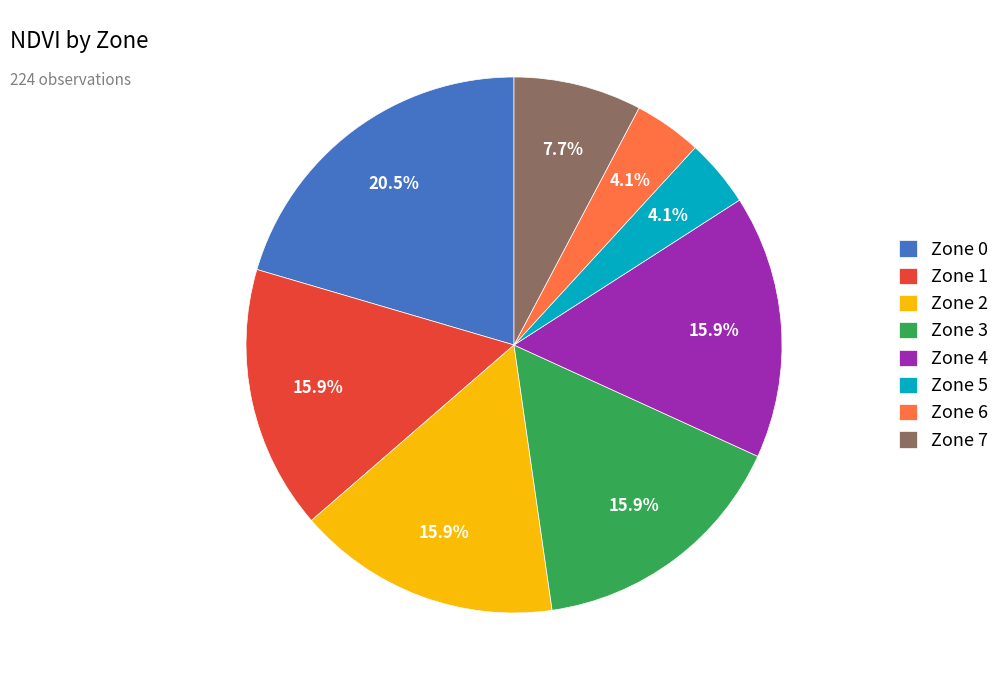

What is the ratio of the value at Zone 5 to the value at Zone 2?

0.3